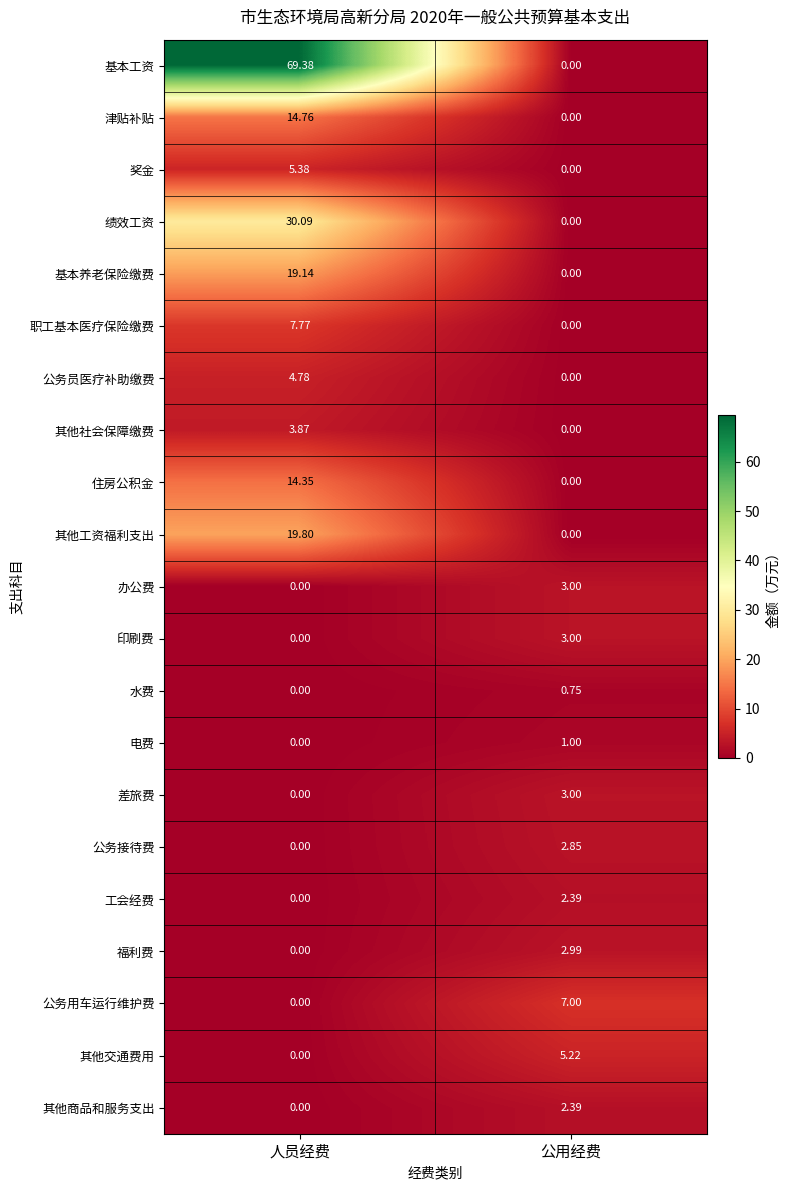

Is the value of 其他商品和服务支出 at 公用经费 greater than the value of 公务接待费 at 人员经费?

Yes